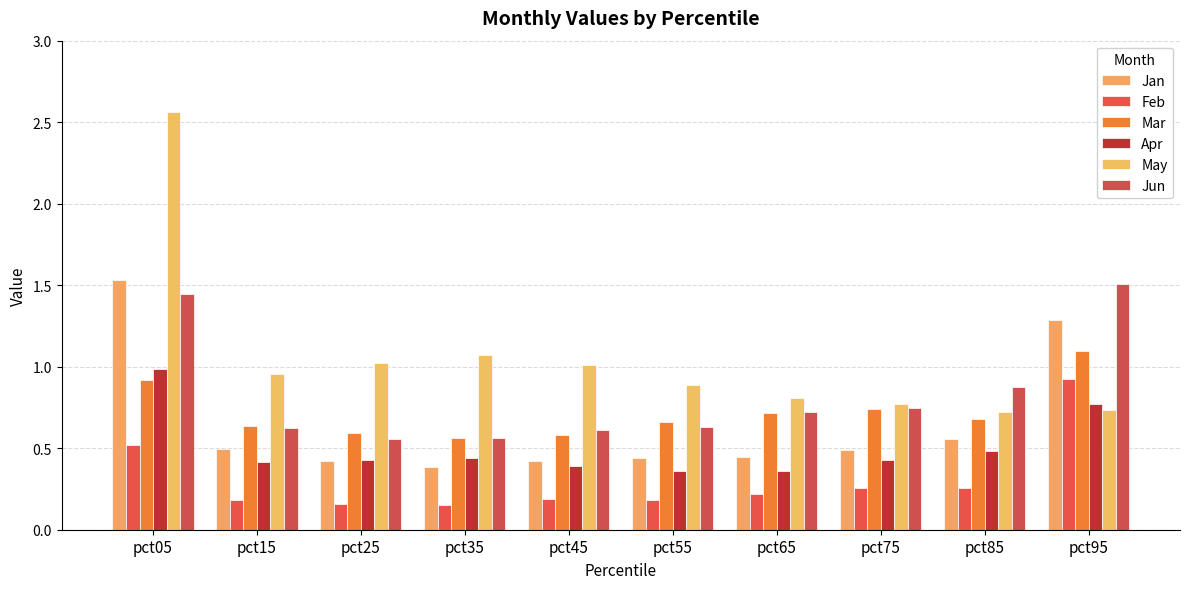

What is the difference between the highest and lowest values at pct85?

0.6